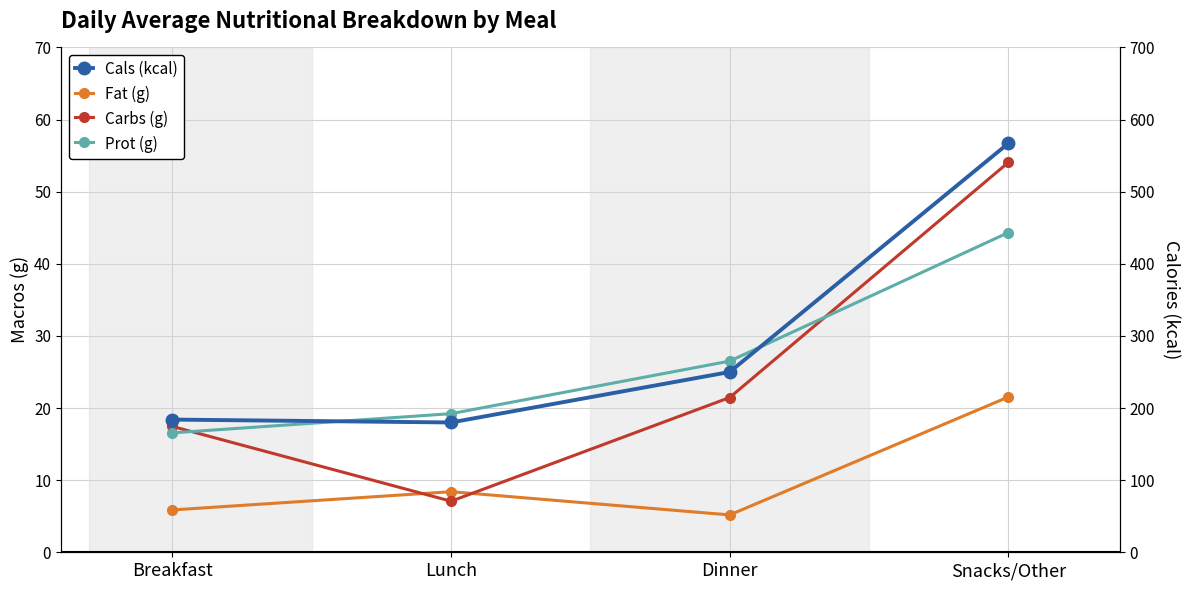

Between Snacks/Other and Breakfast, which is larger?

Snacks/Other